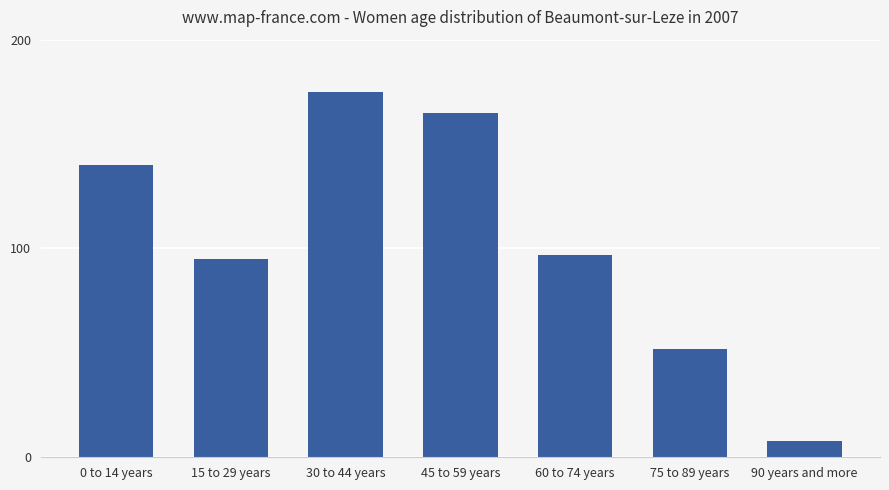

What is the approximate value at 30 to 44 years, to the nearest 50?

200